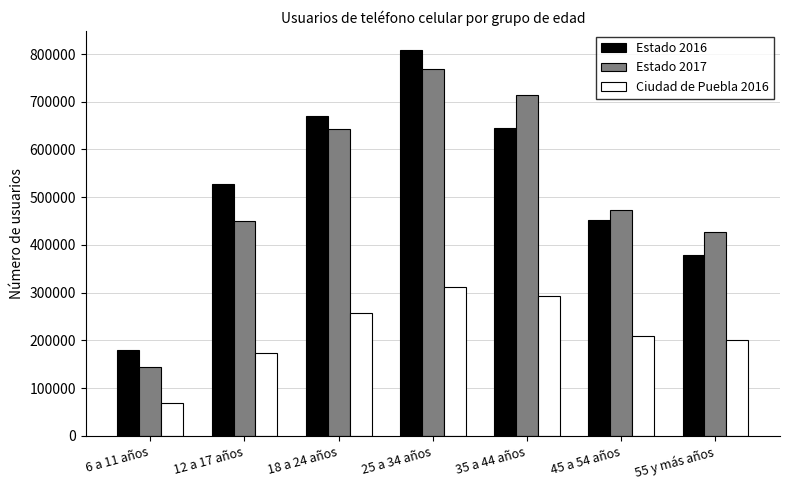

How many values in the Ciudad de Puebla 2016 series are below 208584?

3